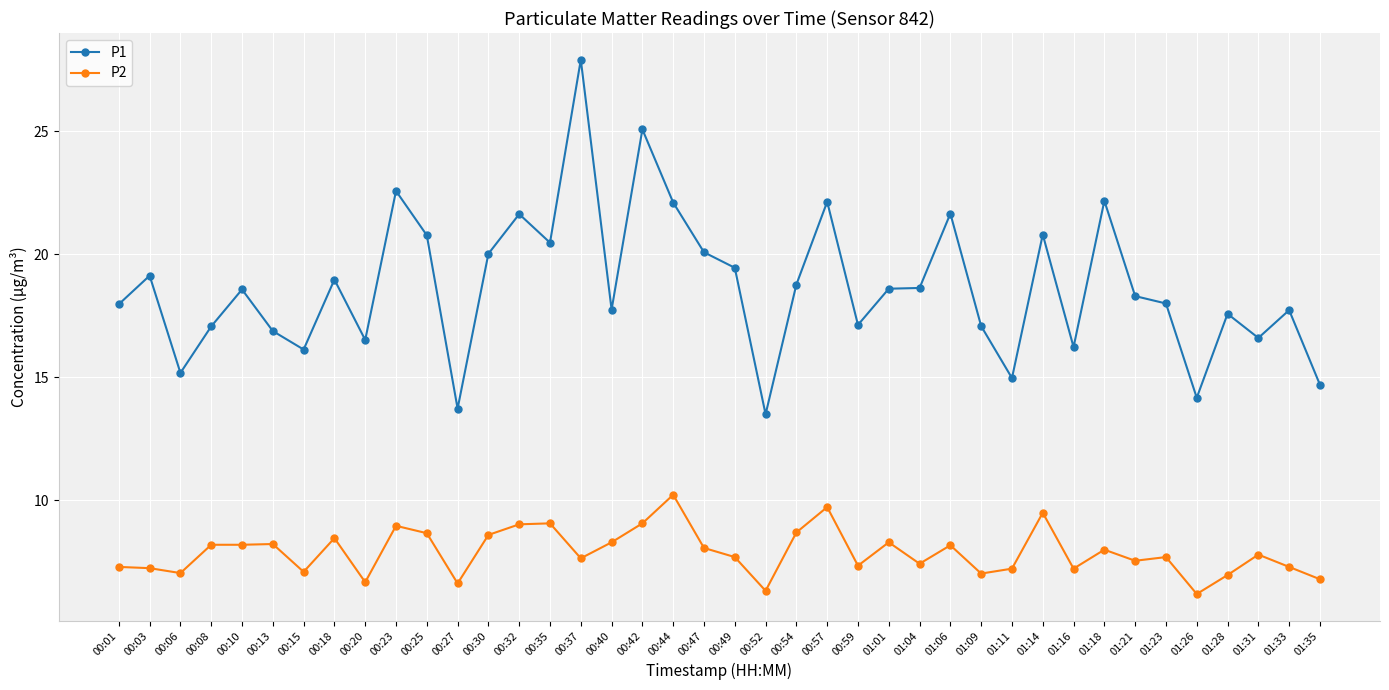

What position from the right is 00:44?

22